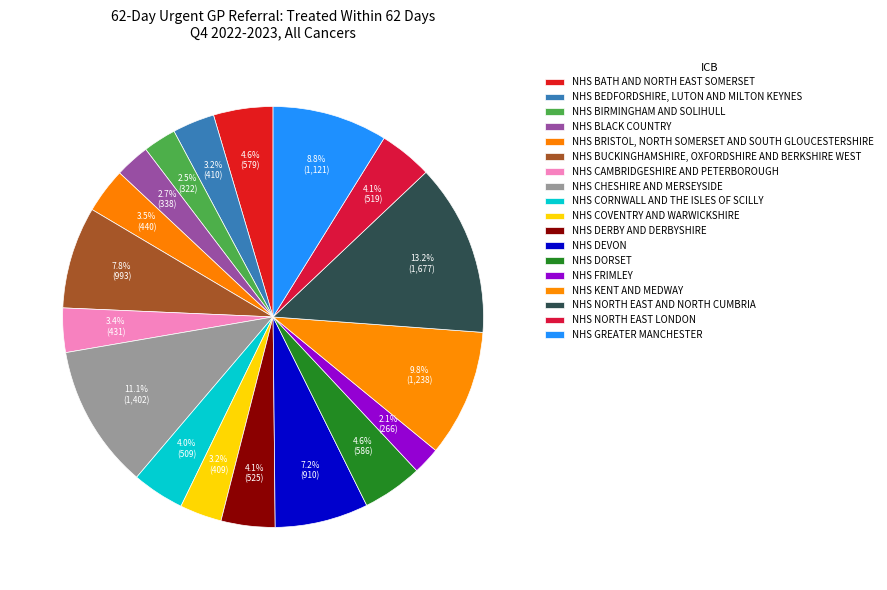

Count the number of slices in the pie.

18